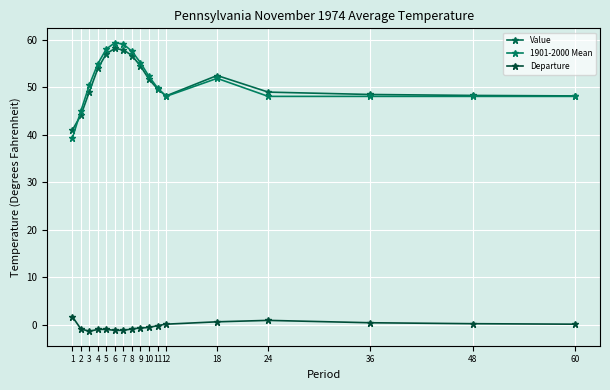

What are all the series names shown in the legend?

Value, 1901-2000 Mean, Departure